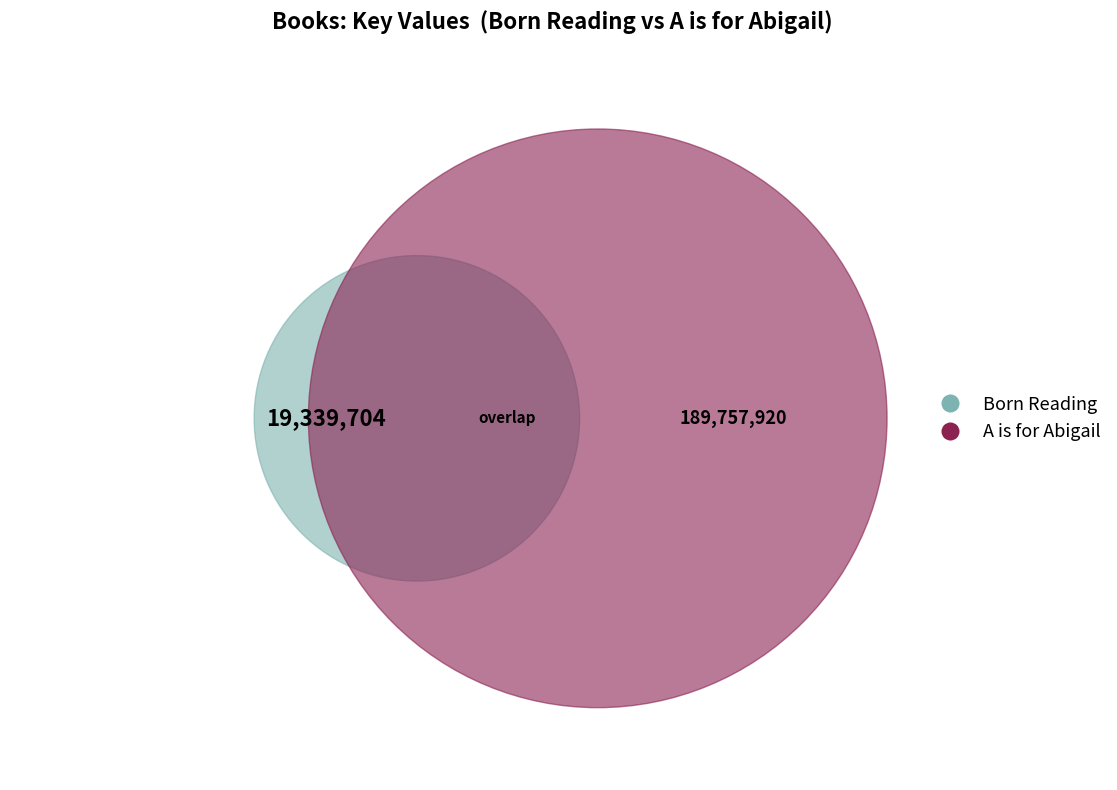

To the nearest percent, what is the combined percentage of Born Reading and A is for Abigail?

100%